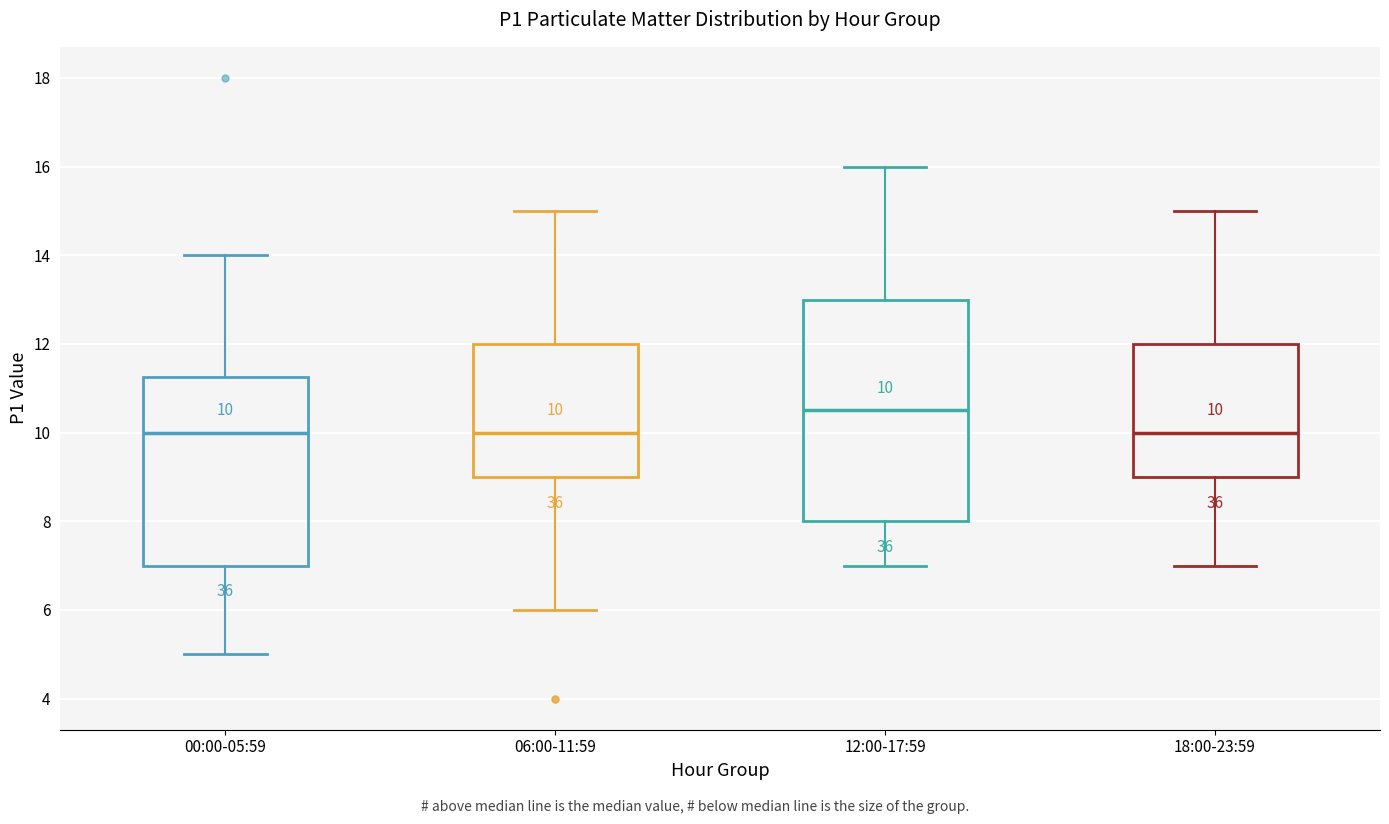

Which box's median line is the highest?

12:00-17:59